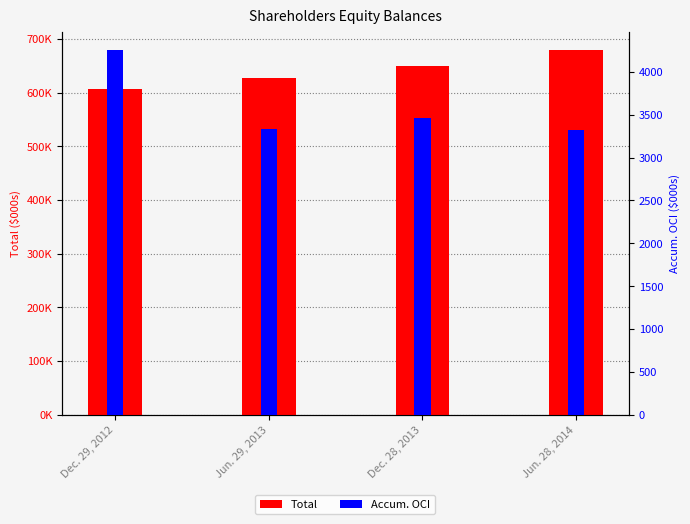

How many groups of bars are there?

4